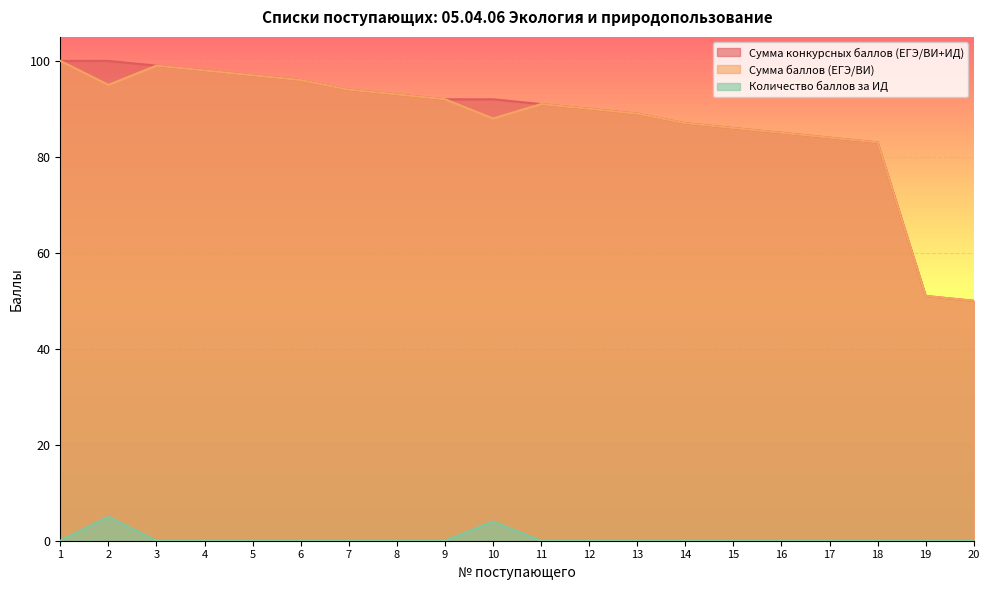

What is the average value of the Сумма конкурсных баллов (ЕГЭ/ВИ+ИД) series?

88